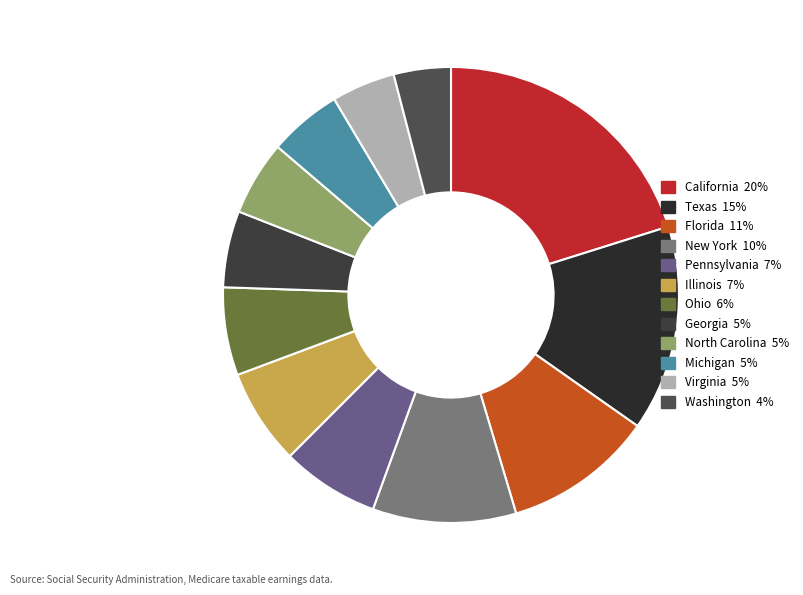

Is Florida the majority of the pie?

No